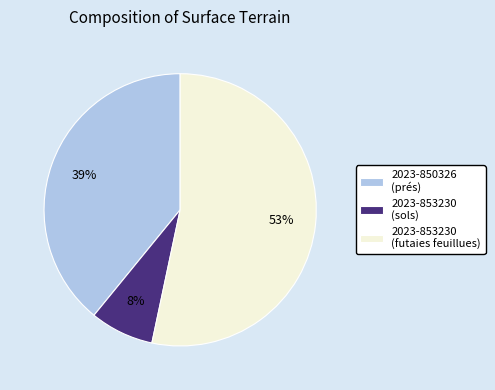

Which has a higher value, 2023-853230 (sols) or 2023-853230 (futaies feuillues)?

2023-853230 (futaies feuillues)